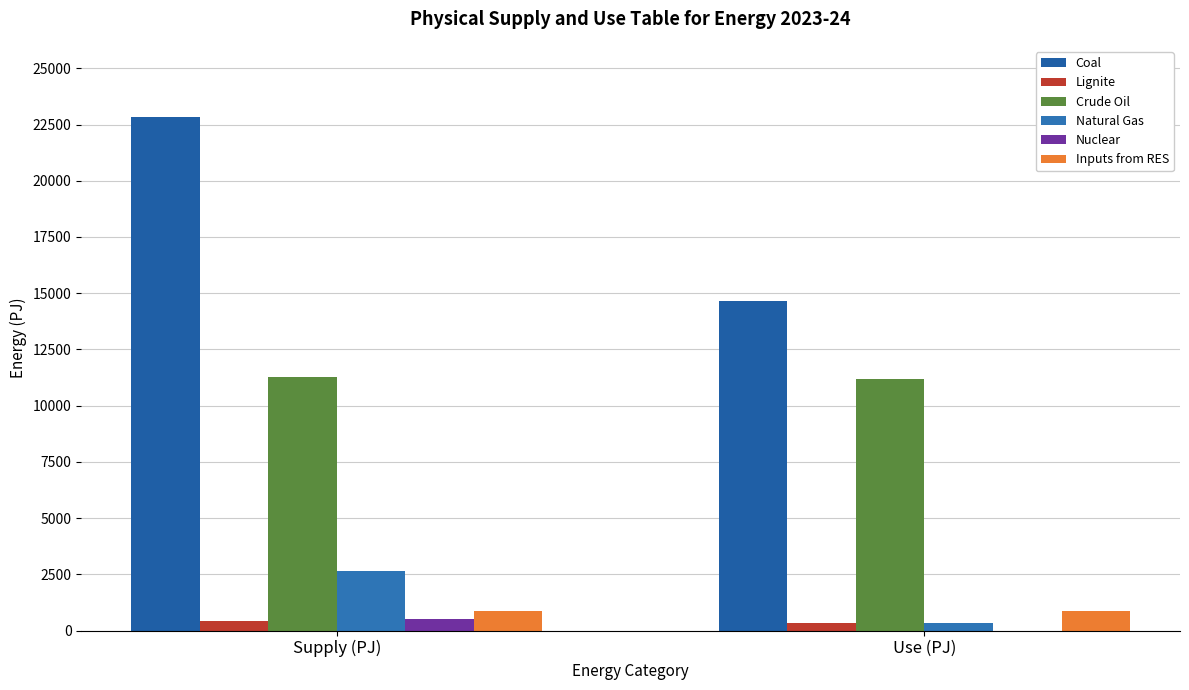

Between Supply (PJ) and Use (PJ), which series saw the biggest shift?

Coal